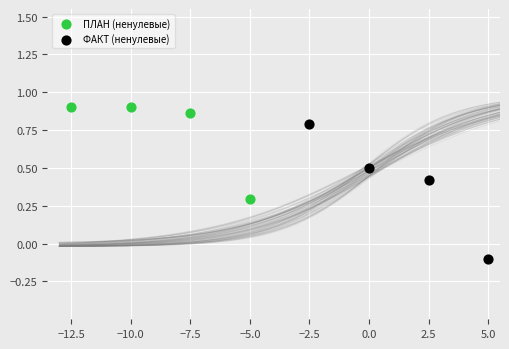

Which series contains the highest Y value?

ПЛАН (ненулевые)